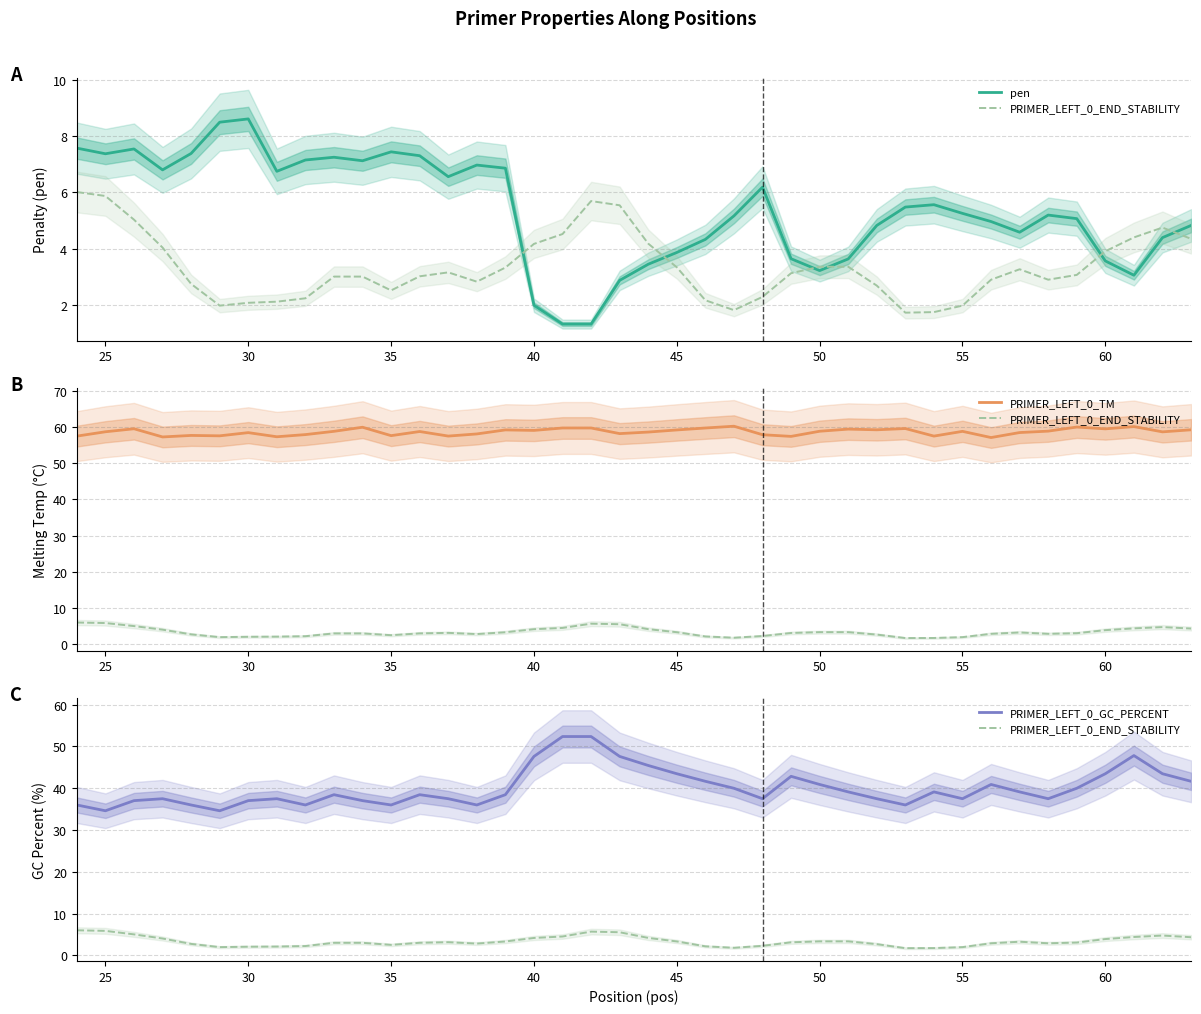

What is the total value across all series at 30?

109.1